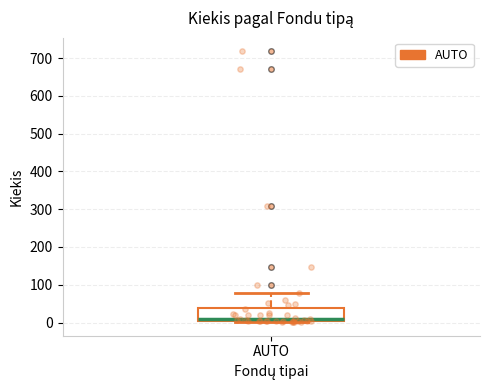

Transcribe this box plot: give where the median line is, the range the box spans, and where the two whiskers end, as read against the y-axis. The values are not printed on the chart, so give them approximately, as read against the axis.

median 10 (just above the box's lower edge), box 10 to 40, whiskers 0 to 80